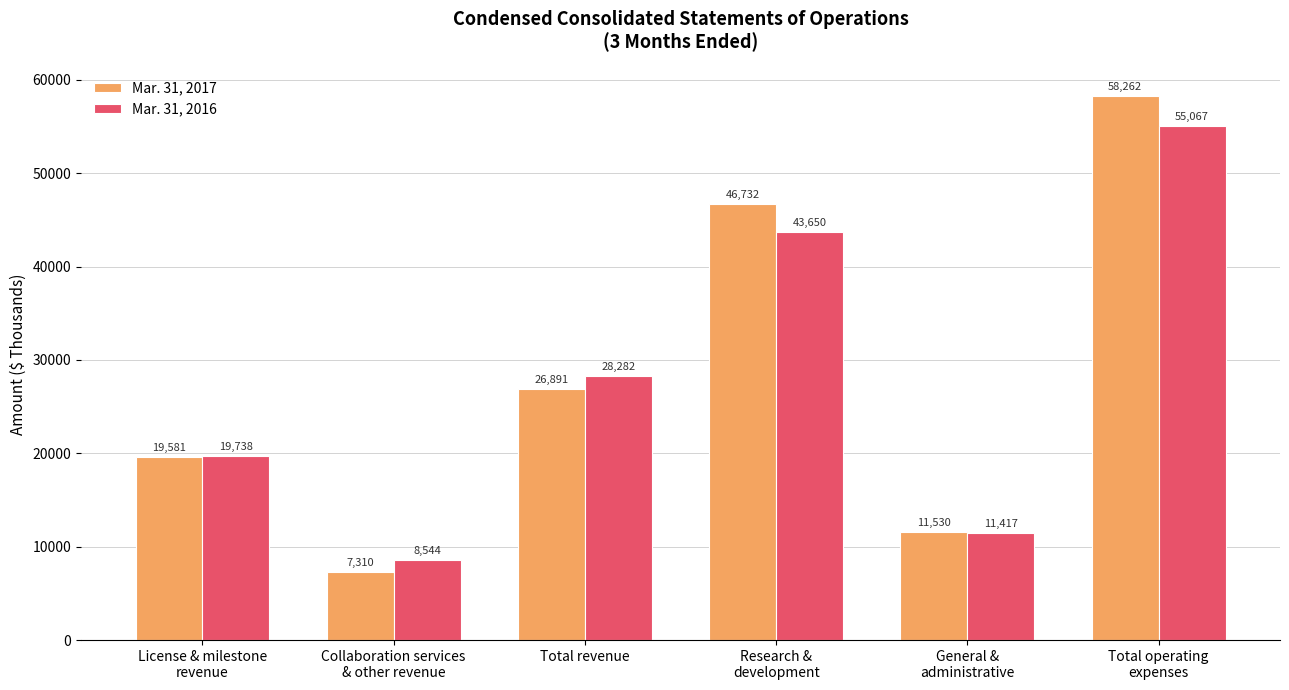

What is the value of the Mar. 31, 2016 bar at the 2nd from the left?

8544